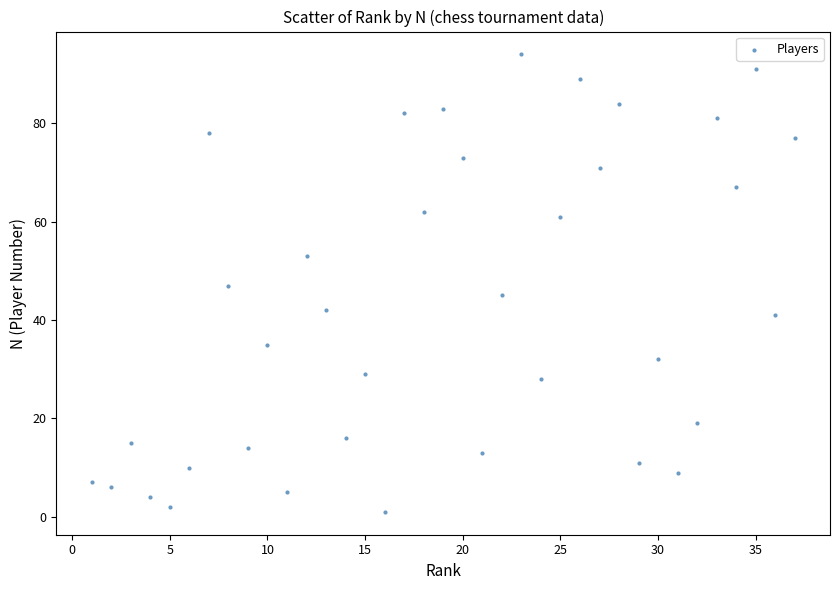

What is the range of Y values (max minus min)?

93